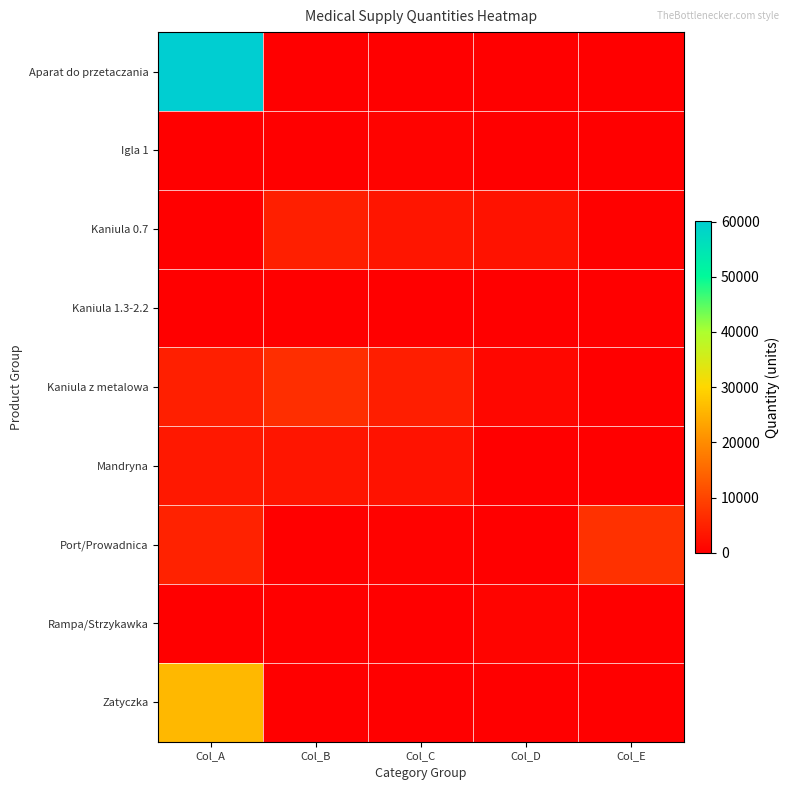

How many series are shown in this chart?

9